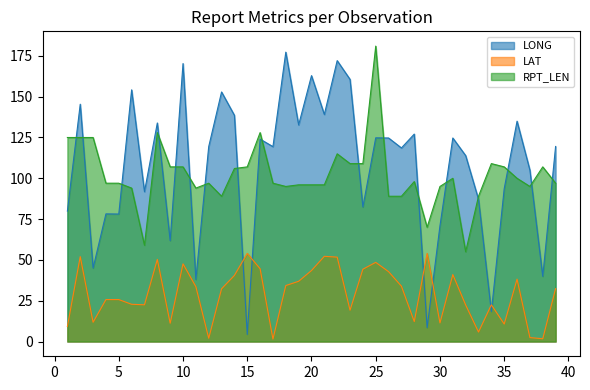

The value of LAT at 9 is 11.2. True or false?

True